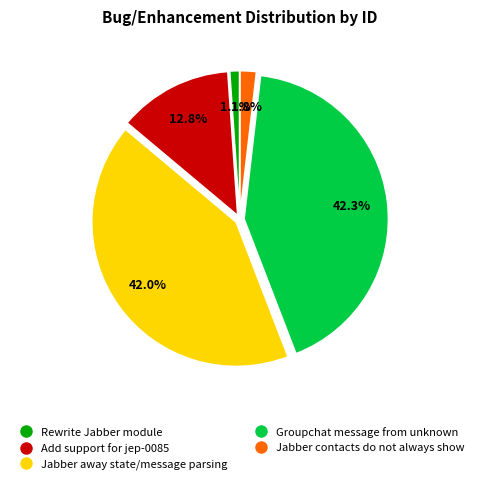

Between Rewrite Jabber module and Jabber away state/message parsing, which is larger?

Jabber away state/message parsing